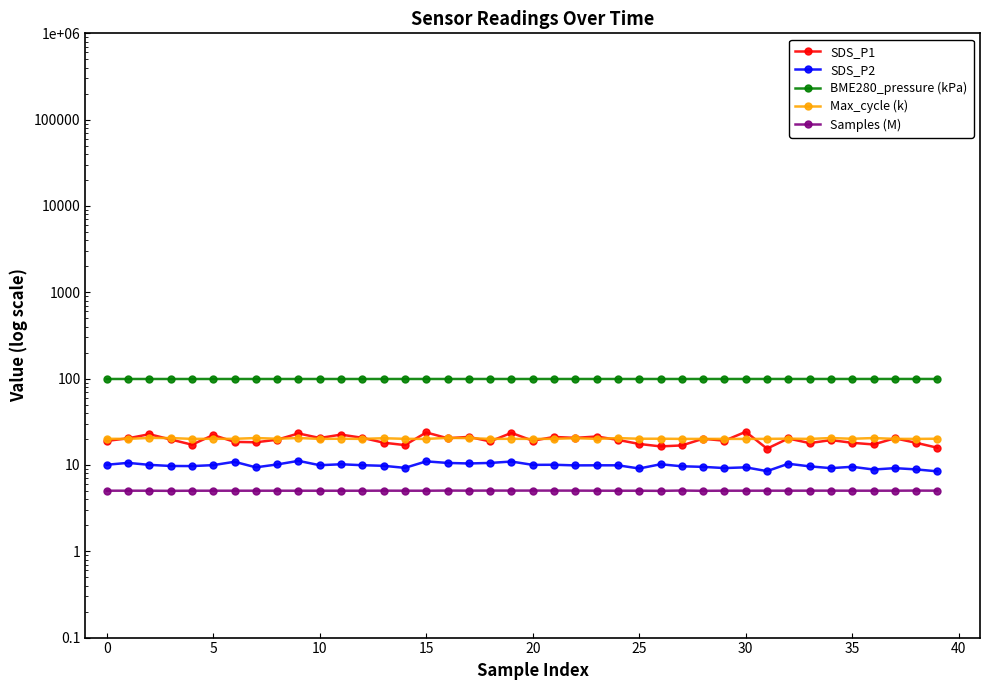

Is it true that SDS_P2 equals 15.1 at 25?

False